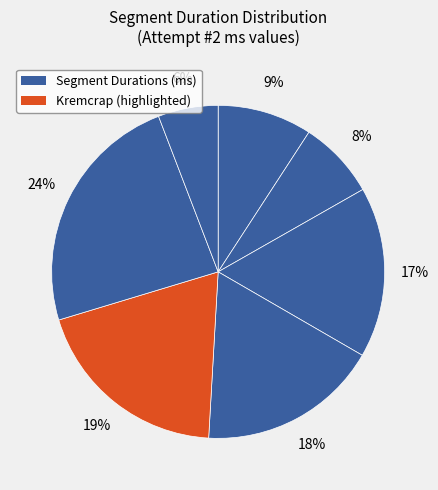

How many slices are in this pie chart?

7